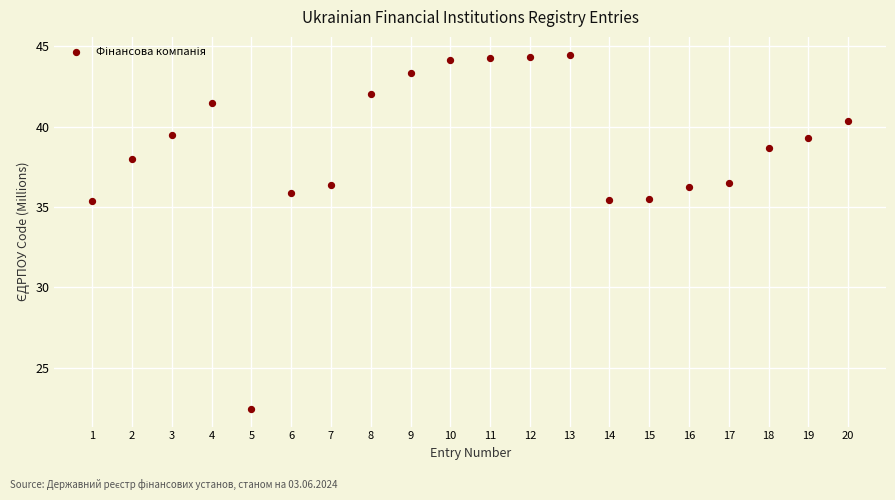

What is the range of Y values (max minus min)?

22.0